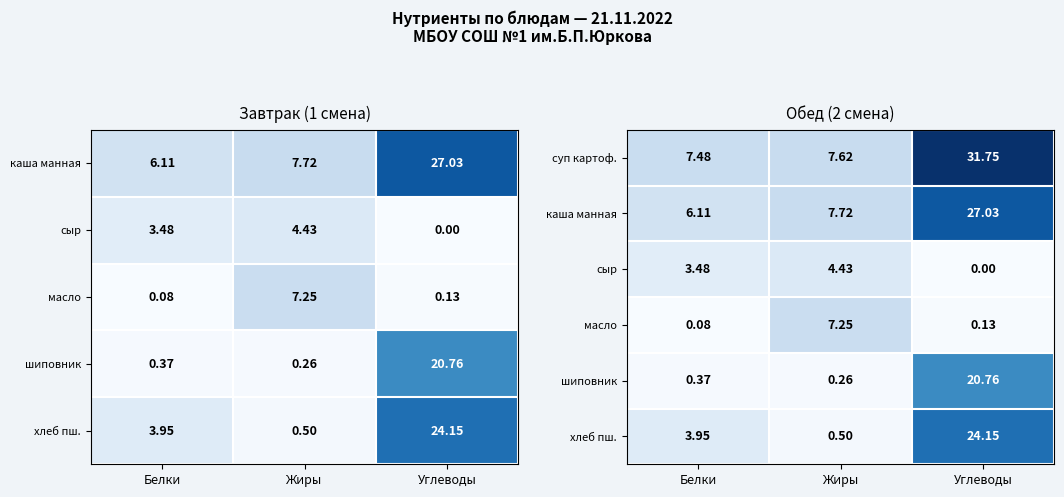

Rank the categories by суп картоф. value from highest to lowest.

Углеводы, Жиры, Белки